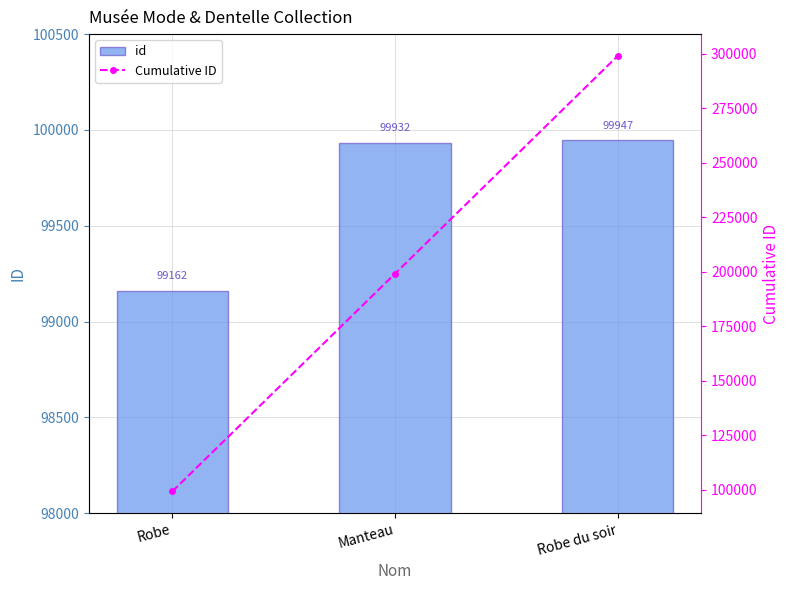

Reading right to left, transcribe all the data shown in this chart.

id: 99947	99932	99162
Cumulative ID: 299041	199094	99162